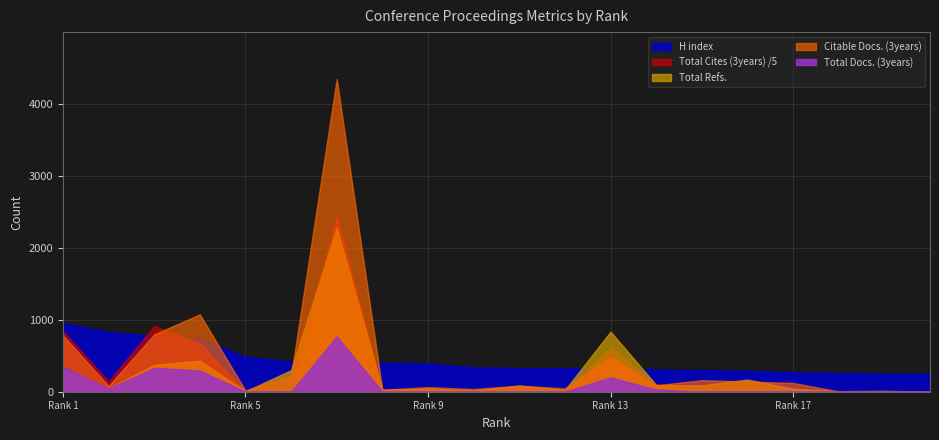

What is the highest value of the Total Docs. (3years) series?

767.0